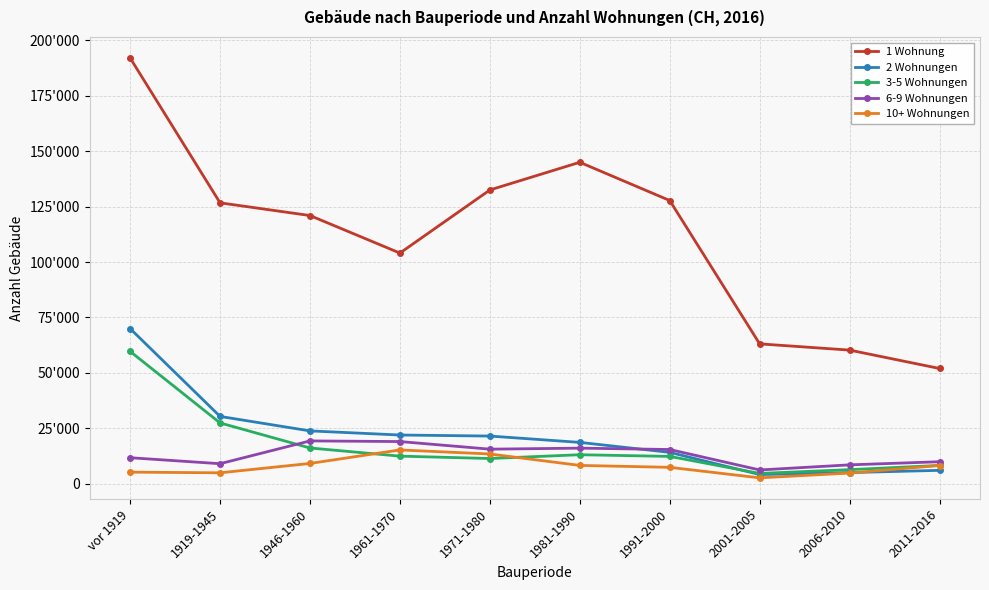

What is the label of the 5th point from the left?

1971-1980